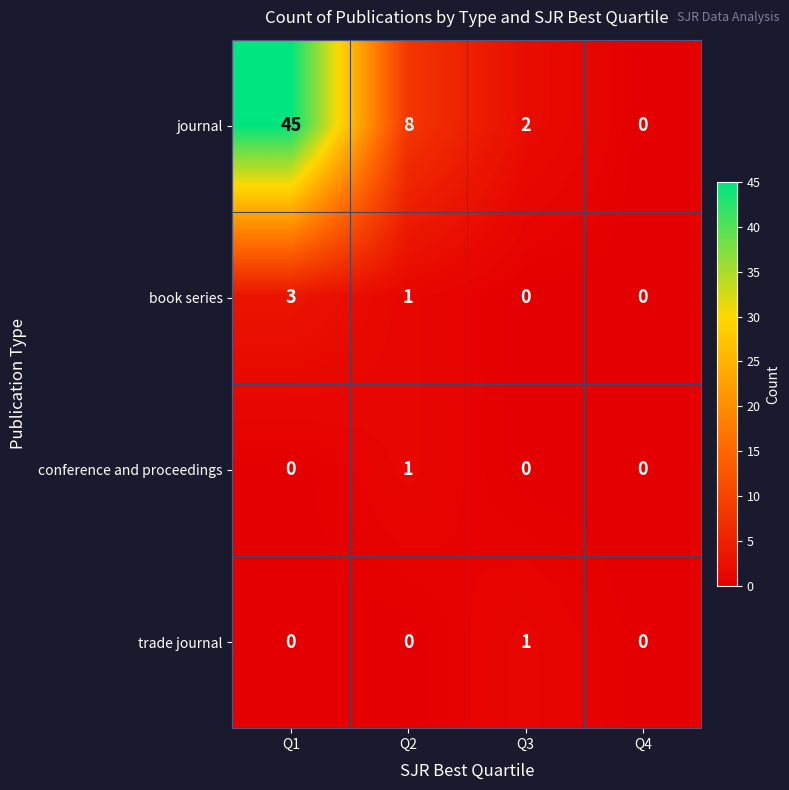

What is the difference between the journal values at Q3 and Q2?

6